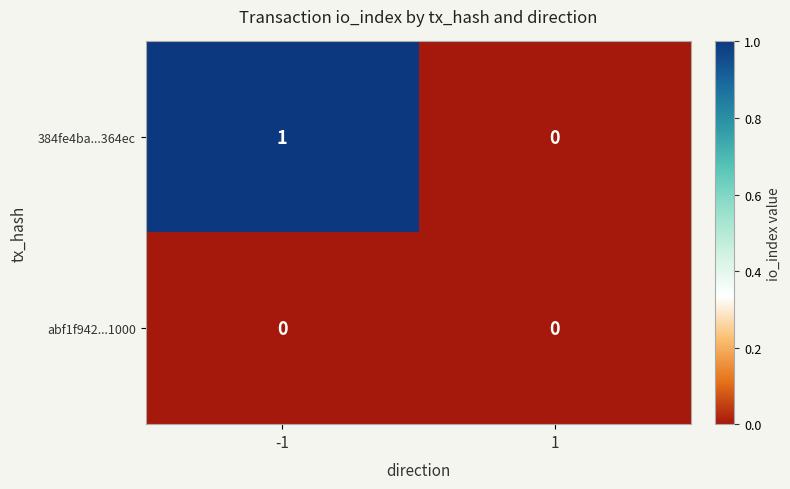

Reading right to left, list all the values displayed in this chart.

384fe4ba...364ec: 1=0	-1=1
abf1f942...1000: 1=0	-1=0